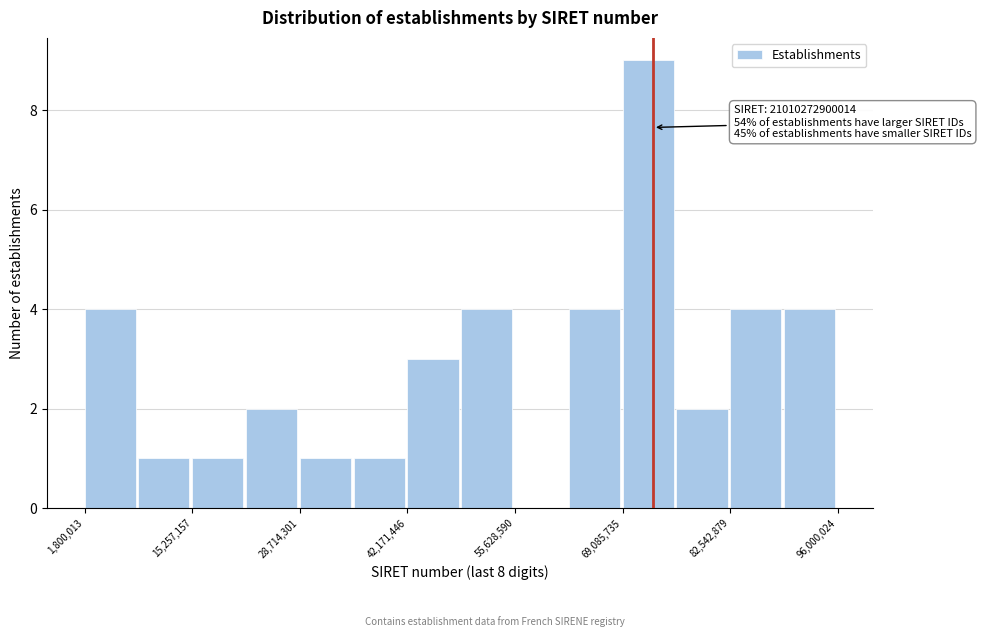

Around what value on the x-axis is the tallest bar? Give the approximate position of its centre, as read against the axis.

72000000